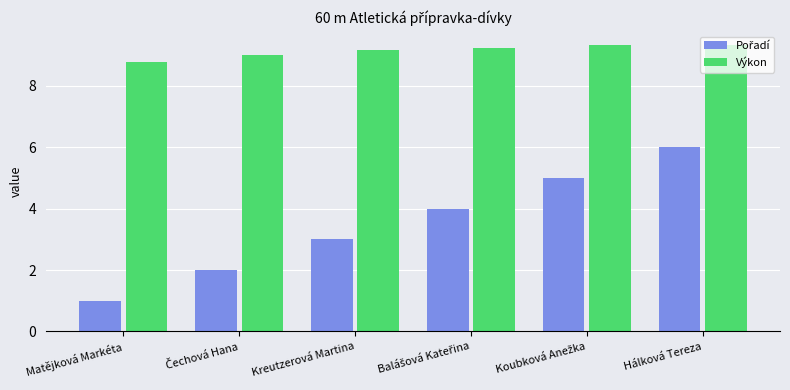

What is the difference between the Výkon values at Kreutzerová Martina and Matějková Markéta?

0.4